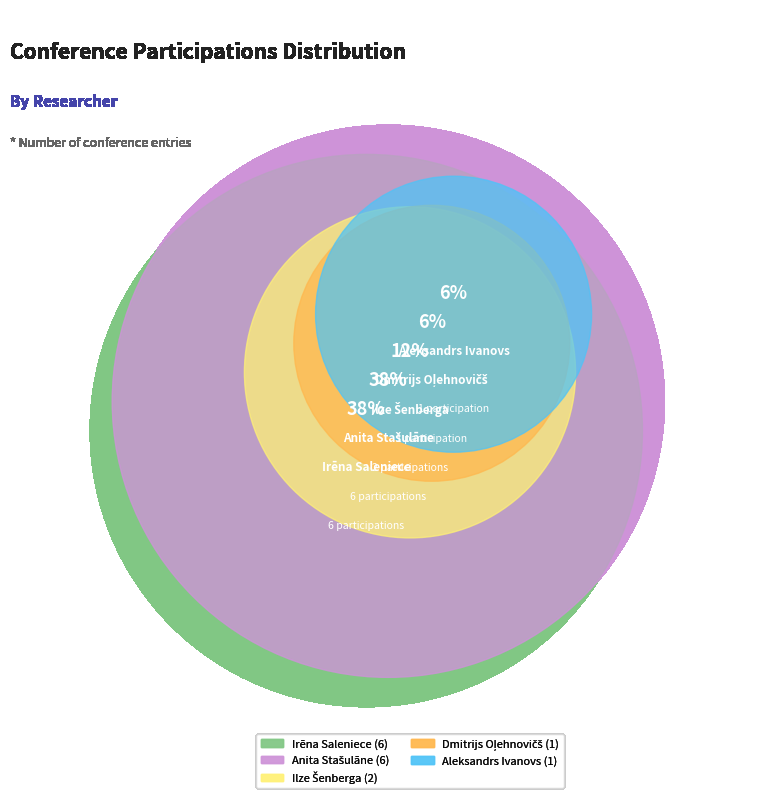

Is it true that Aleksandrs Ivanovs is 6% of the pie?

True